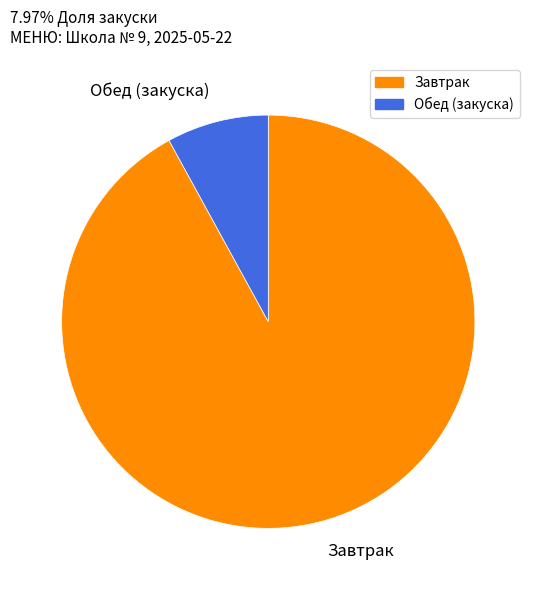

Count the number of slices in the pie.

2